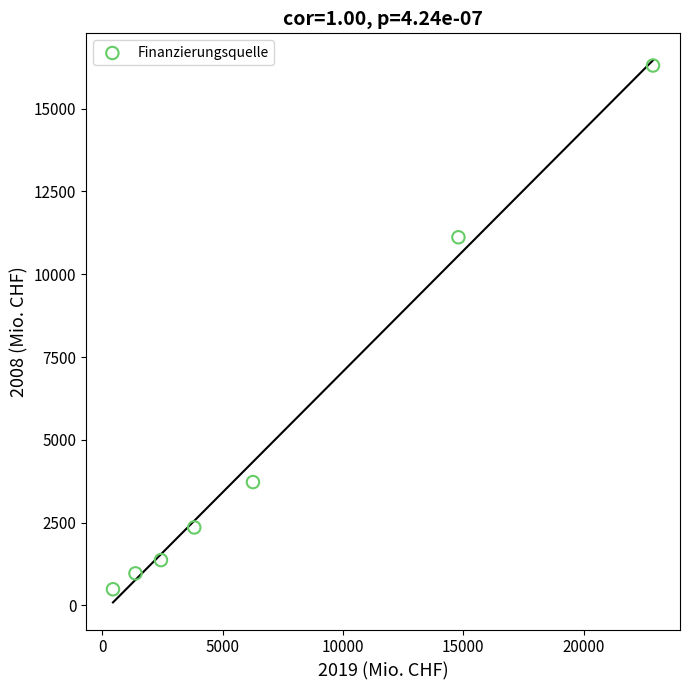

What is the average Y value?

5189